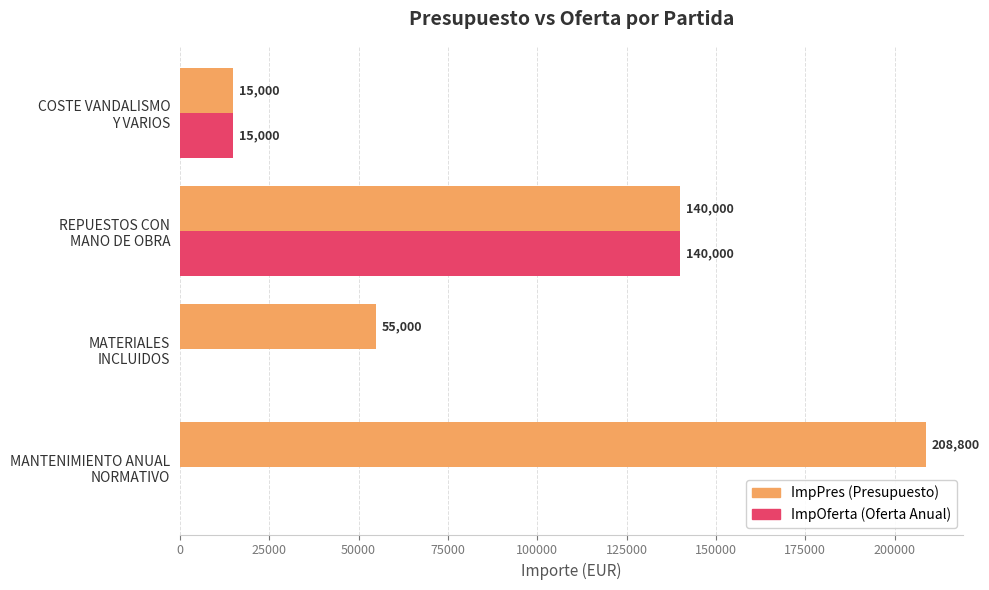

What is the greatest value displayed?

208800